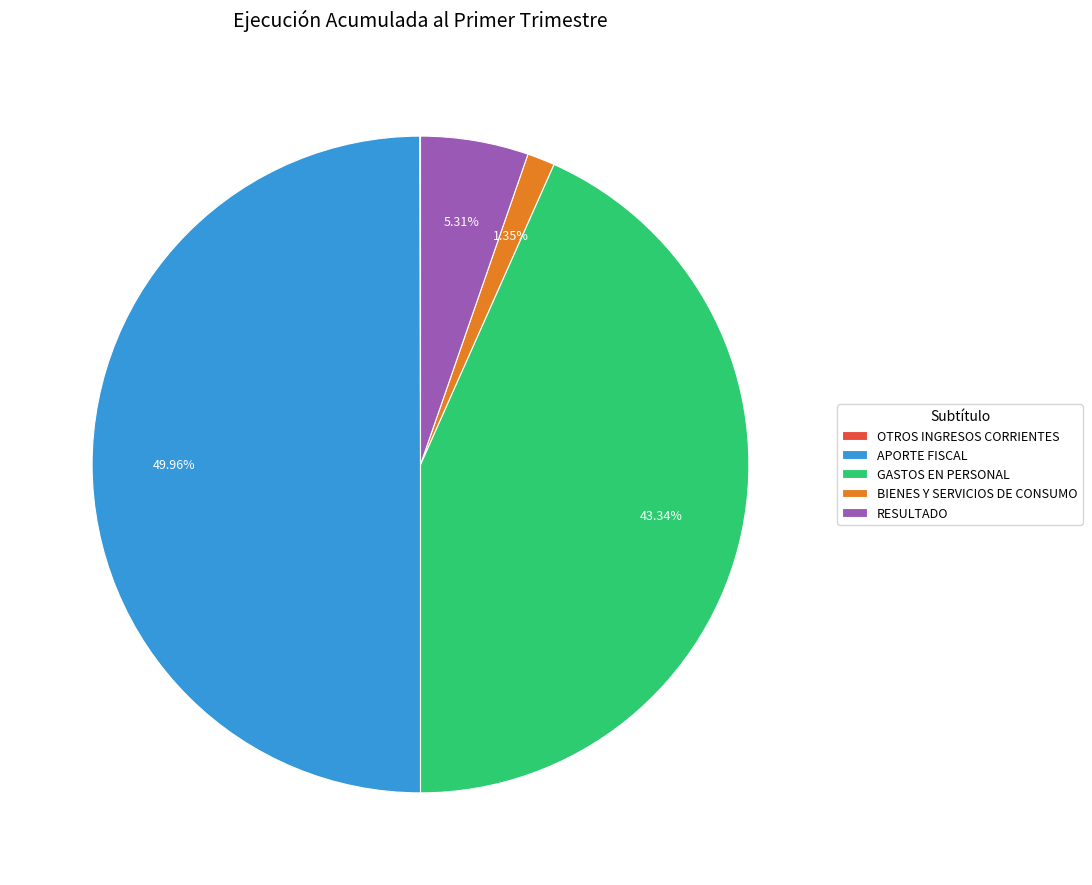

Does GASTOS EN PERSONAL represent more than half of the total?

No